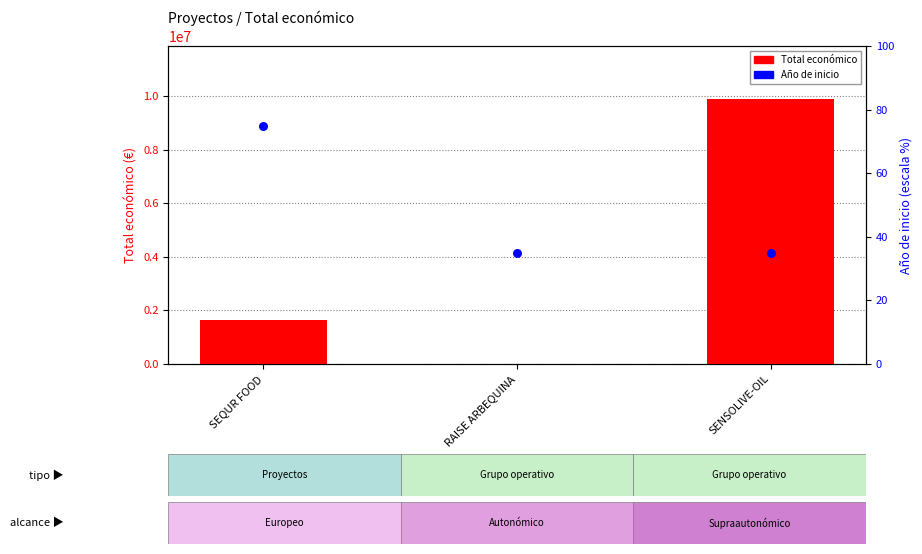

At which category is the sum across all series the highest?

SENSOLIVE-OIL